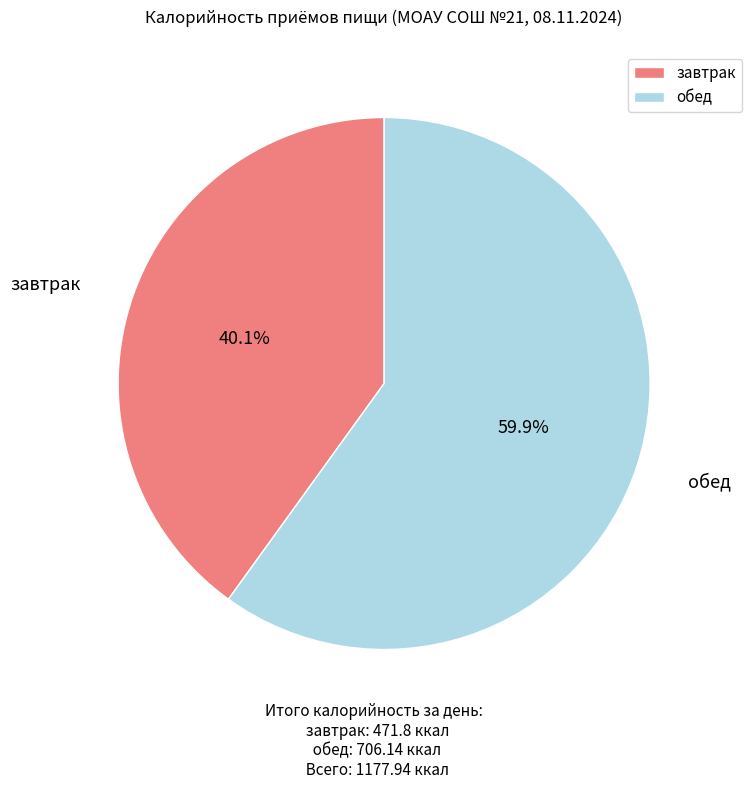

How many segments does this pie chart have?

2